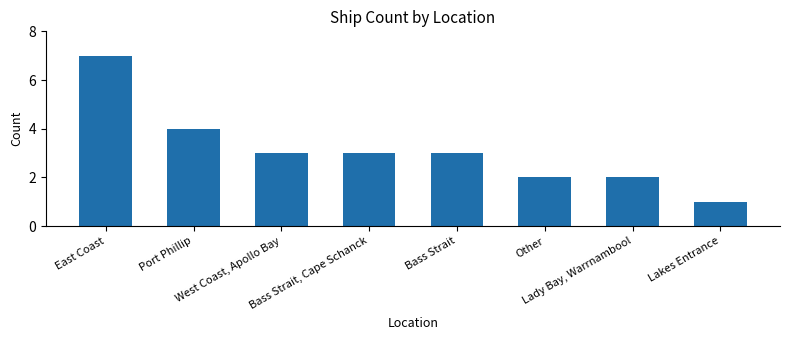

What is the ratio of the value at West Coast, Apollo Bay to the value at East Coast?

0.4